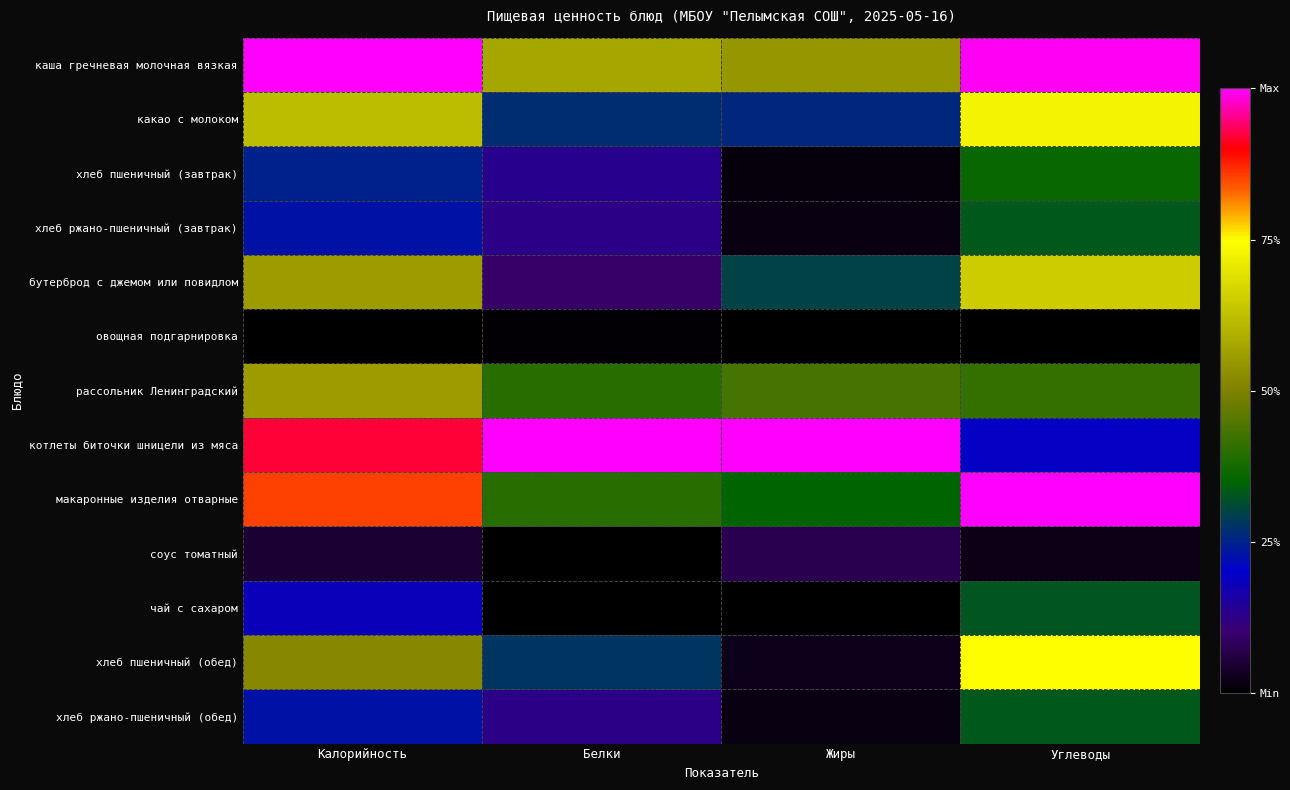

Reading left to right, extract all data points from this chart.

каша гречневая молочная вязкая: Калорийность=1.0	Белки=0.6	Жиры=0.5	Углеводы=1.0
какао с молоком: Калорийность=0.6	Белки=0.3	Жиры=0.3	Углеводы=0.7
хлеб пшеничный (завтрак): Калорийность=0.2	Белки=0.1	Жиры=0.0	Углеводы=0.4
хлеб ржано-пшеничный (завтрак): Калорийность=0.2	Белки=0.1	Жиры=0.0	Углеводы=0.3
бутерброд с джемом или повидлом: Калорийность=0.6	Белки=0.1	Жиры=0.3	Углеводы=0.6
овощная подгарнировка: Калорийность=0.0	Белки=0.0	Жиры=0.0	Углеводы=0.0
рассольник Ленинградский: Калорийность=0.6	Белки=0.4	Жиры=0.4	Углеводы=0.4
котлеты биточки шницели из мяса: Калорийность=0.9	Белки=1.0	Жиры=1.0	Углеводы=0.2
макаронные изделия отварные: Калорийность=0.9	Белки=0.4	Жиры=0.4	Углеводы=1.0
соус томатный: Калорийность=0.0	Белки=0.0	Жиры=0.1	Углеводы=0.0
чай с сахаром: Калорийность=0.2	Белки=0.0	Жиры=0.0	Углеводы=0.3
хлеб пшеничный (обед): Калорийность=0.5	Белки=0.3	Жиры=0.0	Углеводы=0.7
хлеб ржано-пшеничный (обед): Калорийность=0.2	Белки=0.1	Жиры=0.0	Углеводы=0.3